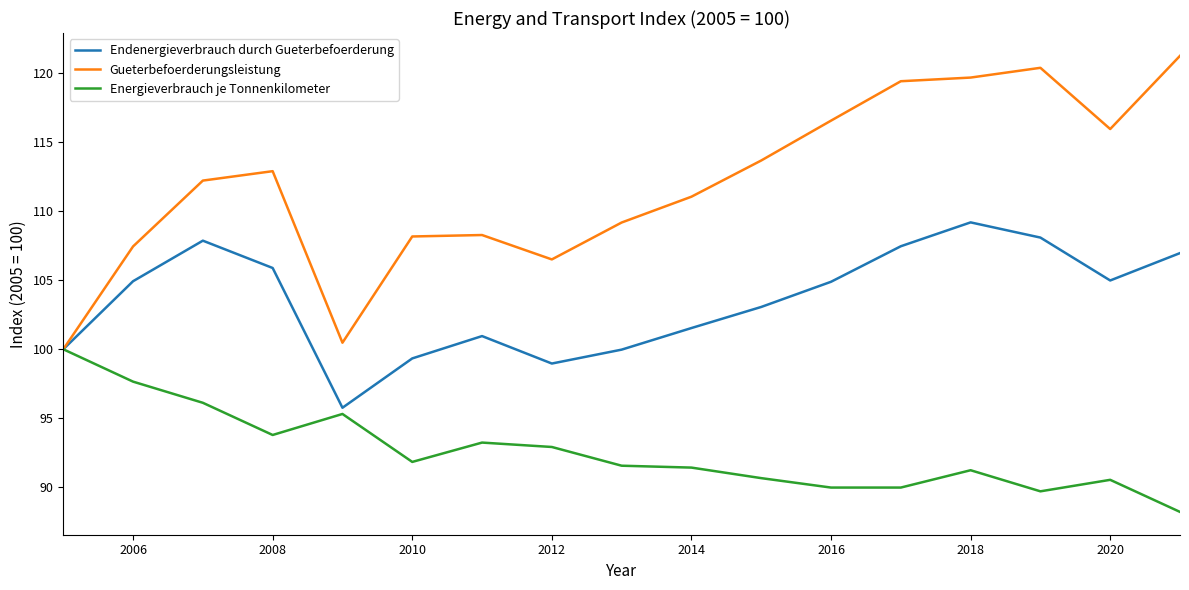

What is the minimum value shown in the chart?

88.2